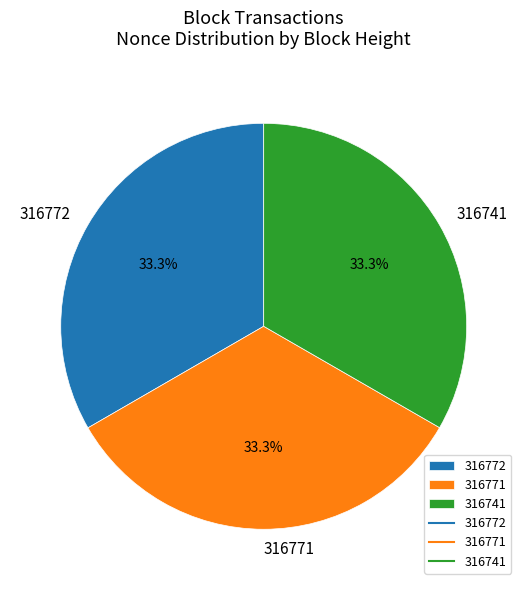

How many segments does this pie chart have?

3